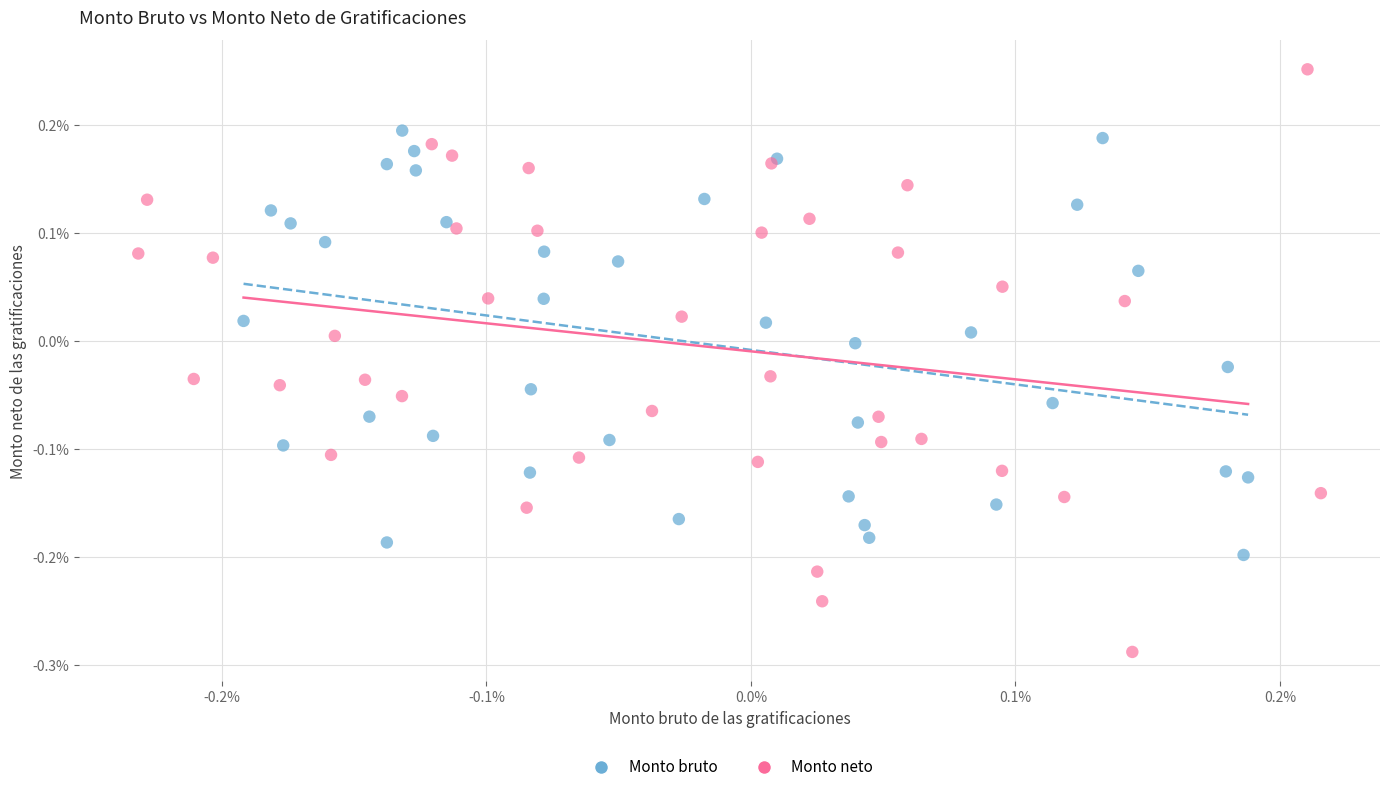

Which series has the largest Y range (max minus min)?

Monto neto